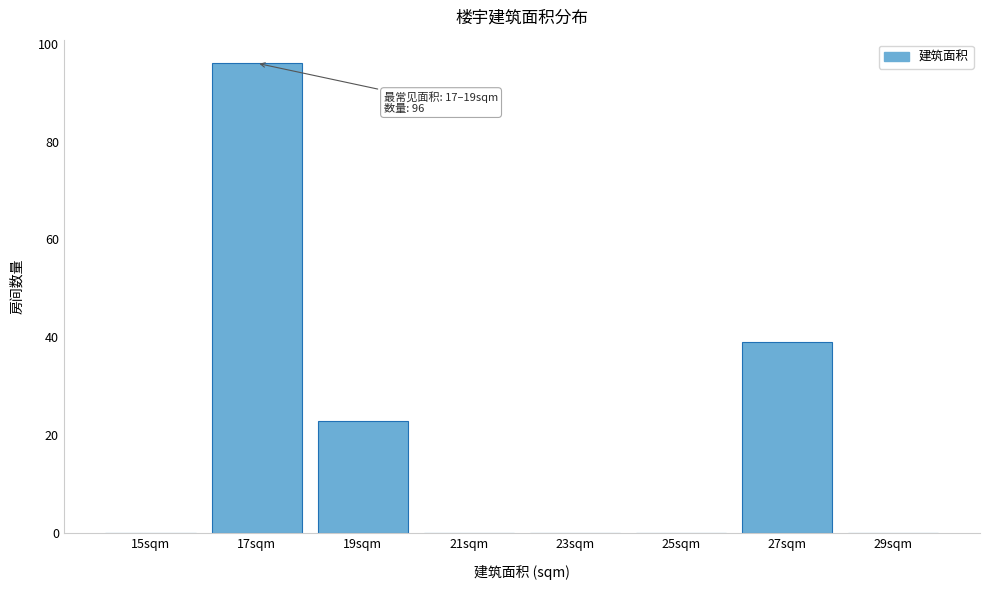

Reading right to left, transcribe all the data shown in this chart.

29sqm=0	27sqm=39	25sqm=0	23sqm=0	21sqm=0	19sqm=23	17sqm=96	15sqm=0